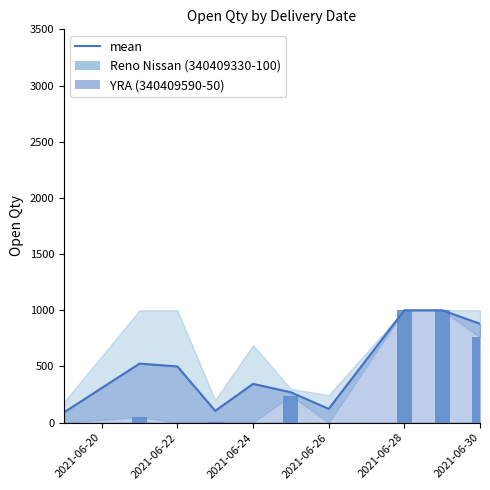

What is the maximum value for mean?

1000.0